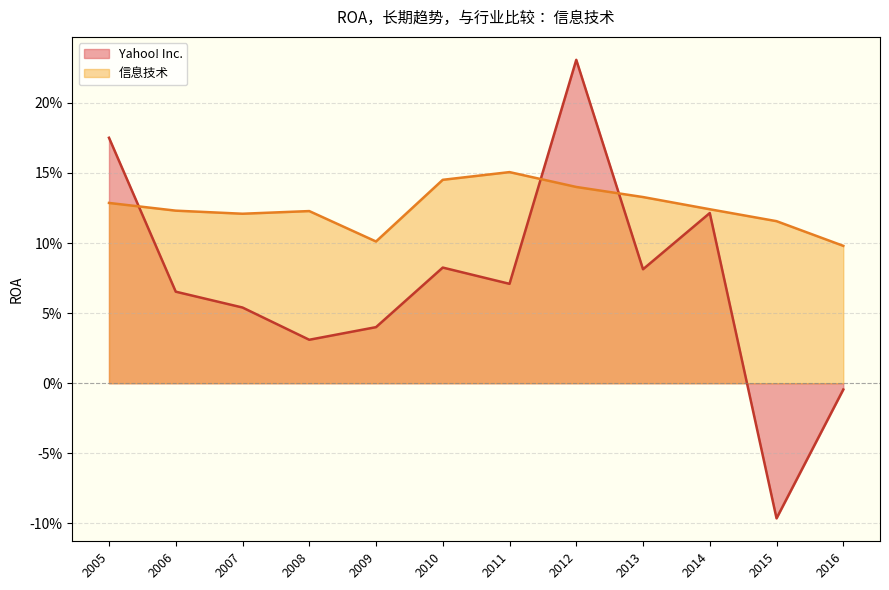

What are all the series names shown in the legend?

Yahoo! Inc., 信息技术